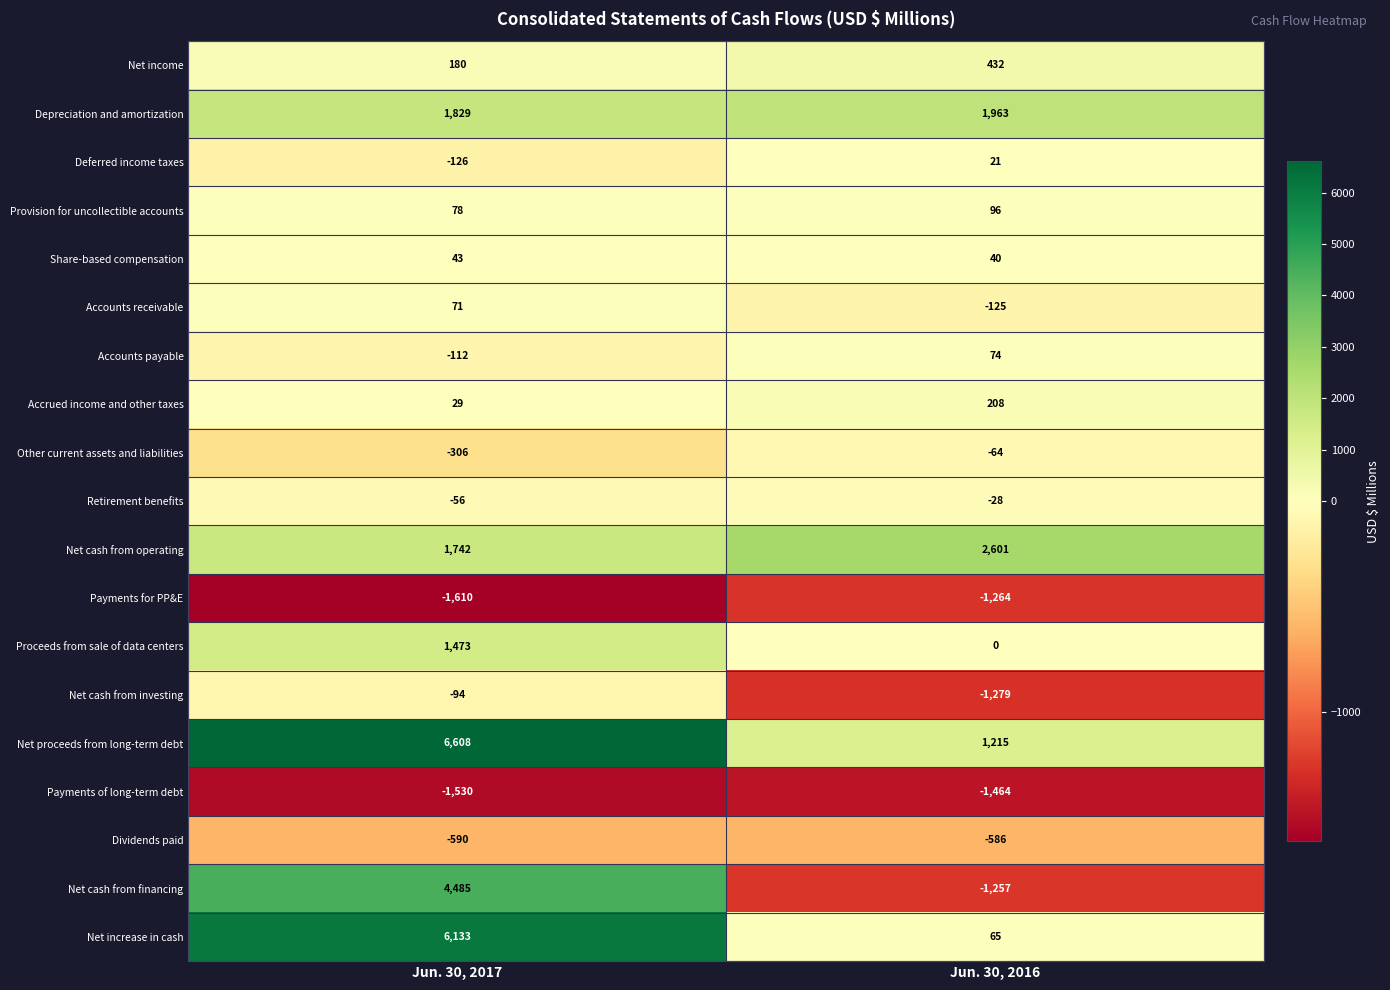

What is the sum of the Net income values at Jun. 30, 2016 and Jun. 30, 2017?

612